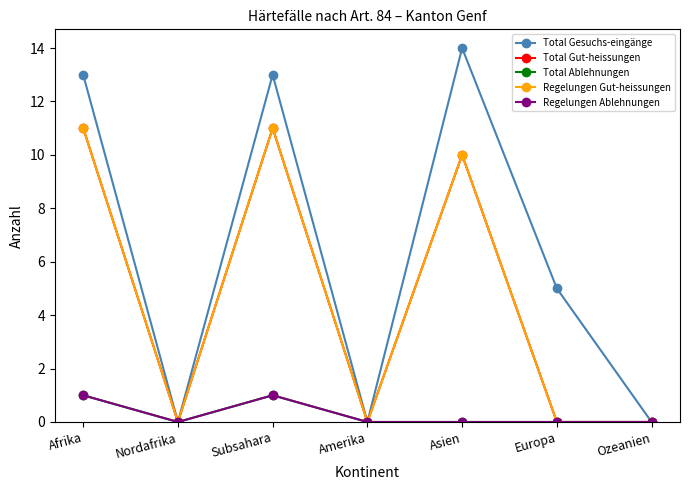

Does the chart have visible grid lines?

No